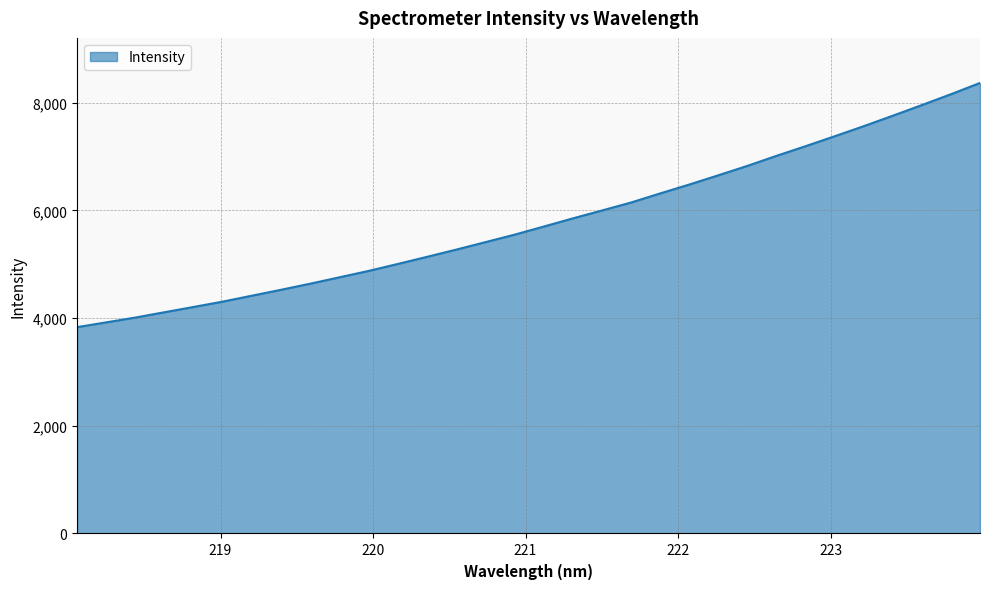

What is the maximum value shown in the chart?

8368.9